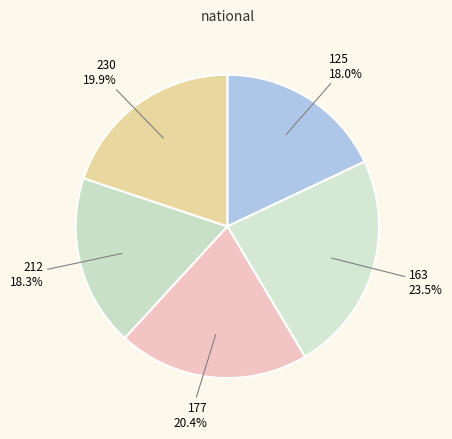

What is the ratio of the value at 230 to the value at 212?

1.1